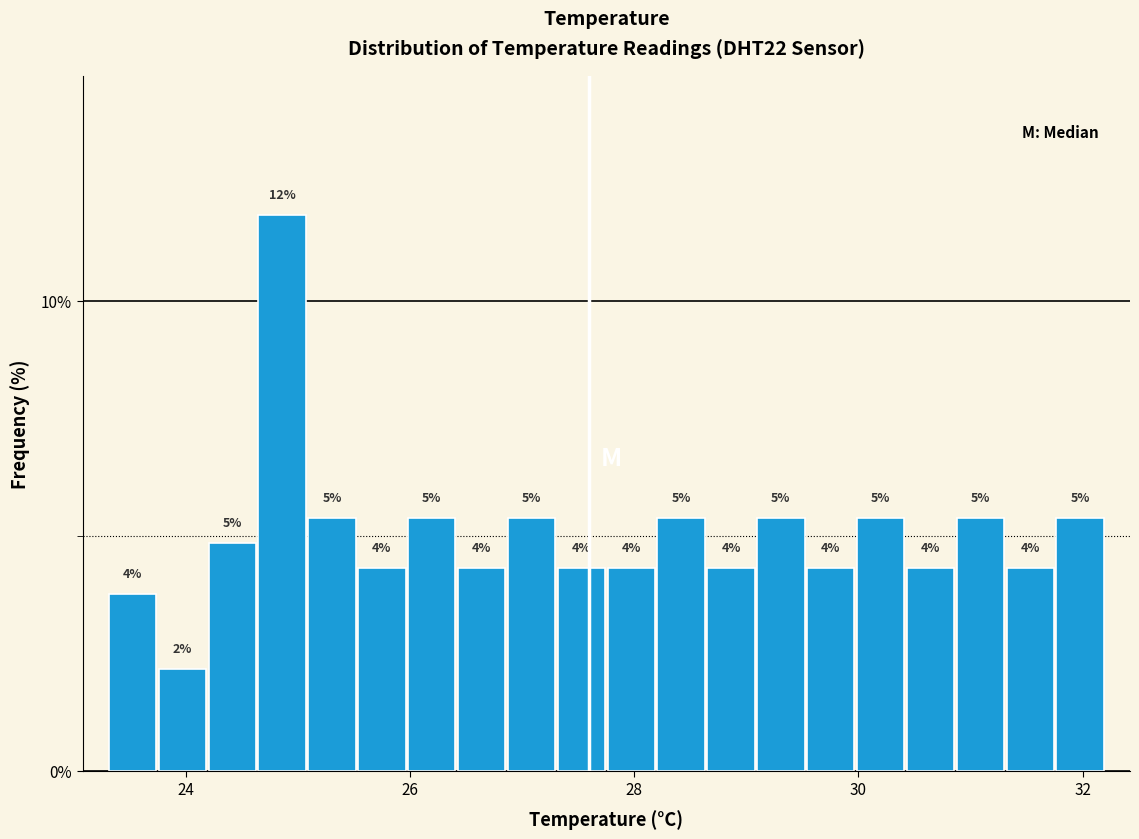

Around what value on the x-axis is the tallest bar? Give the approximate position of its centre, as read against the axis.

24.8